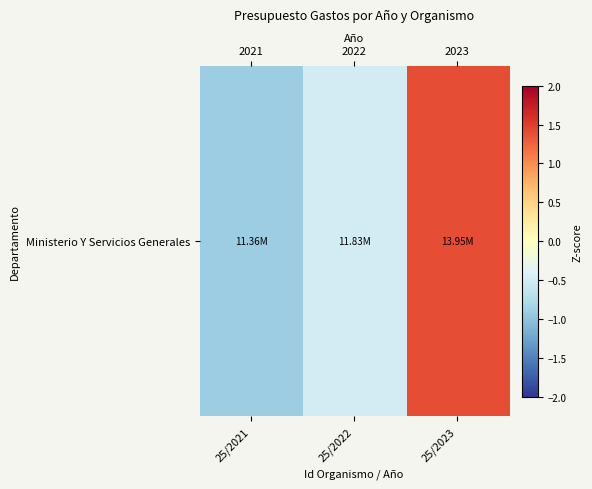

Rank the categories by value from highest to lowest.

25/2023, 25/2022, 25/2021